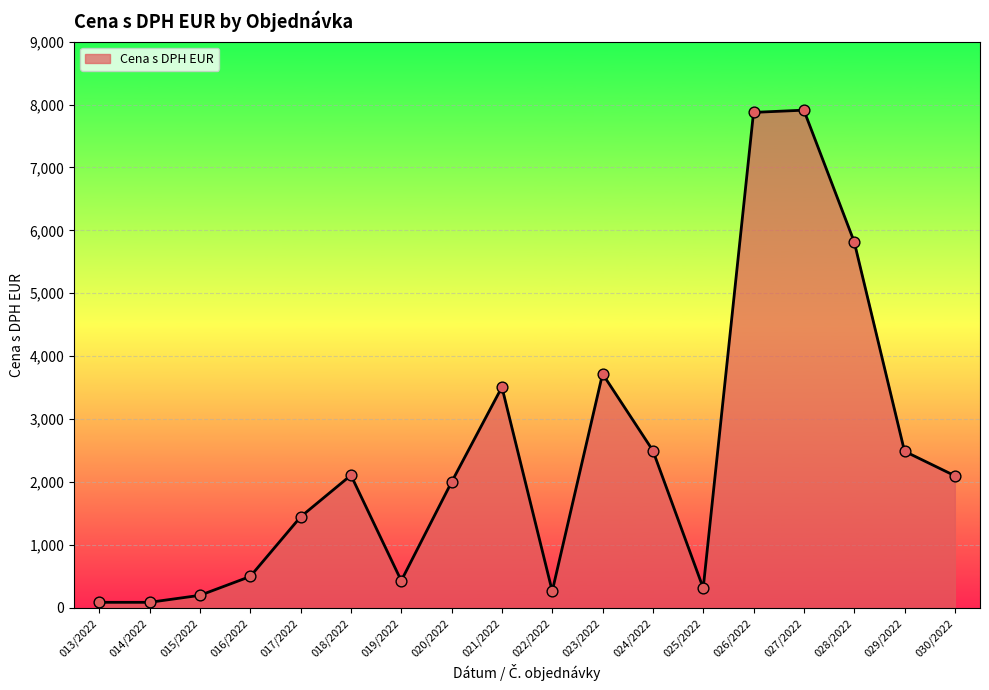

Approximately how many times larger is the value at 016/2022 compared to 024/2022?

0.2